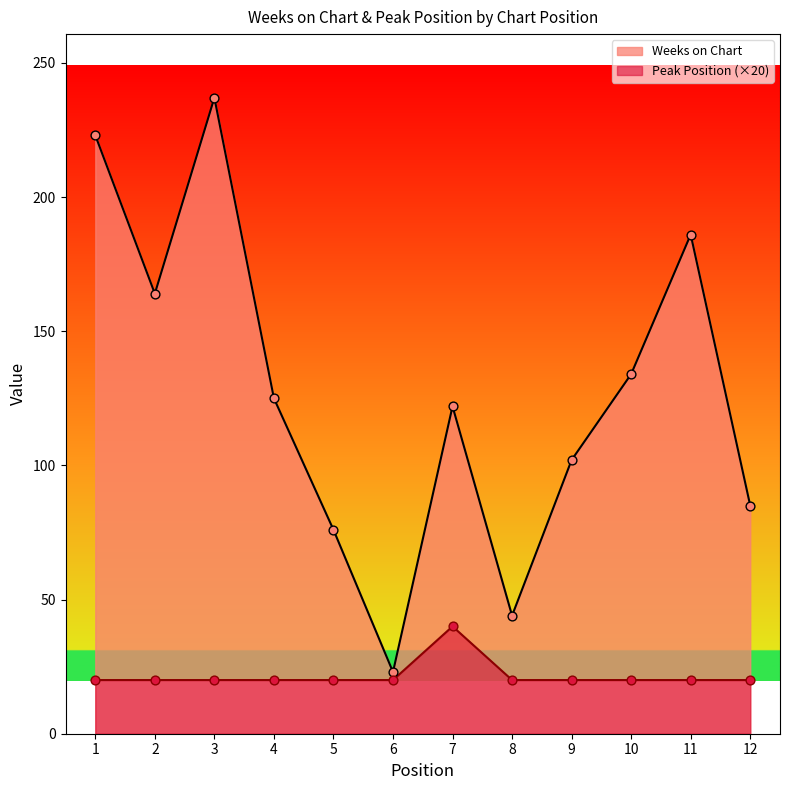

Which series has the largest total across all categories?

Weeks on Chart